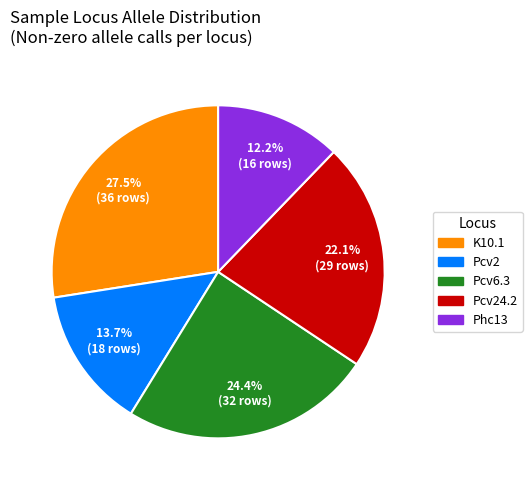

How many segments does this pie chart have?

5